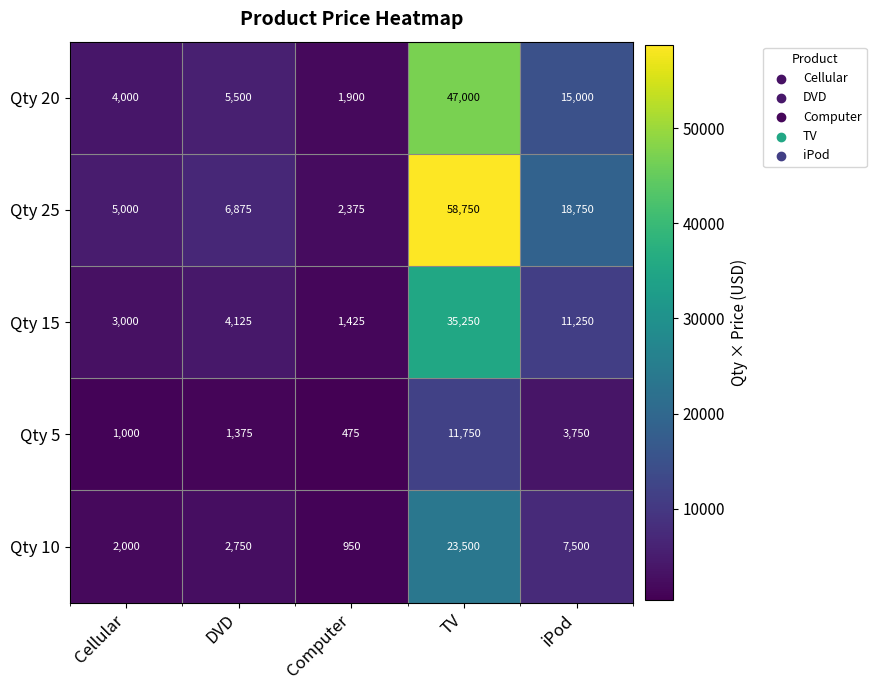

Where is Qty 10 nearest to the value 12225?

iPod